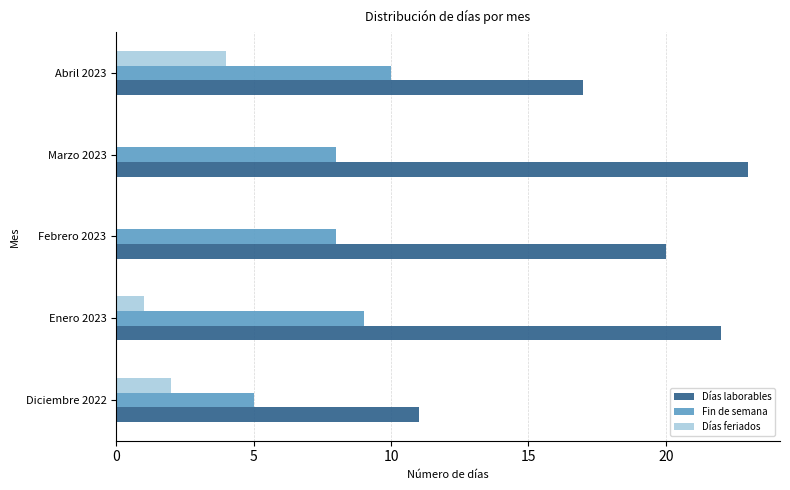

The Fin de semana series shows 4 at Marzo 2023. True or false?

False